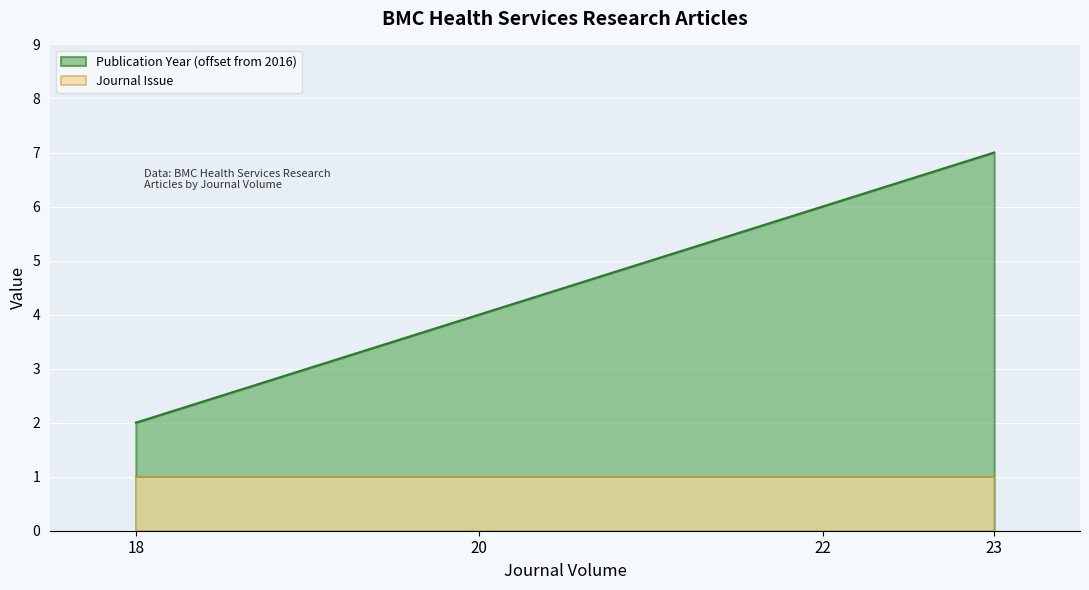

The chart shows a value of 6 at 22. True or false?

True